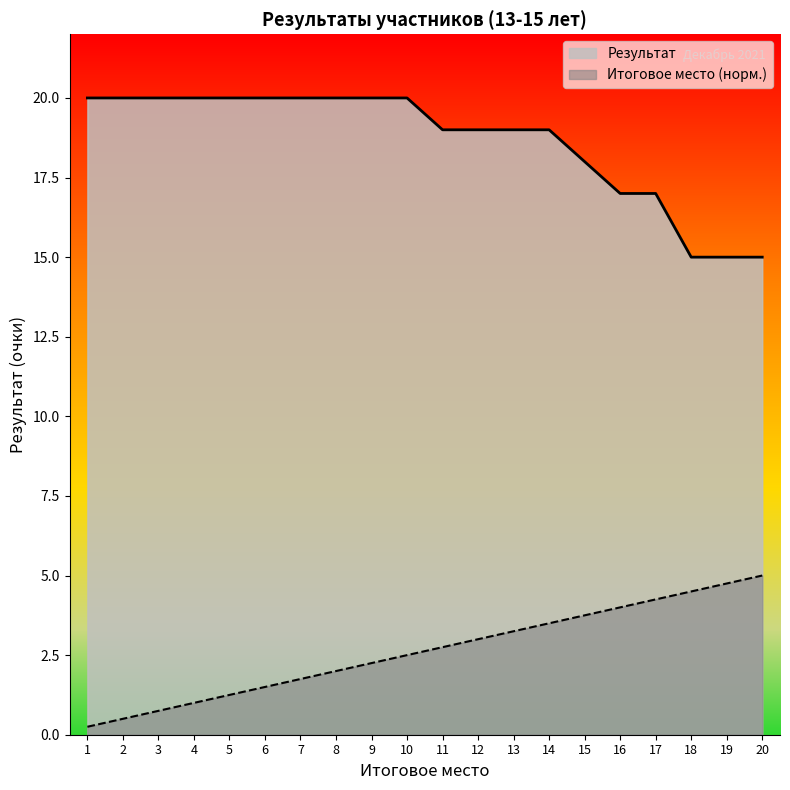

What is the value of the Результат point at the 9th from the left?

20.0